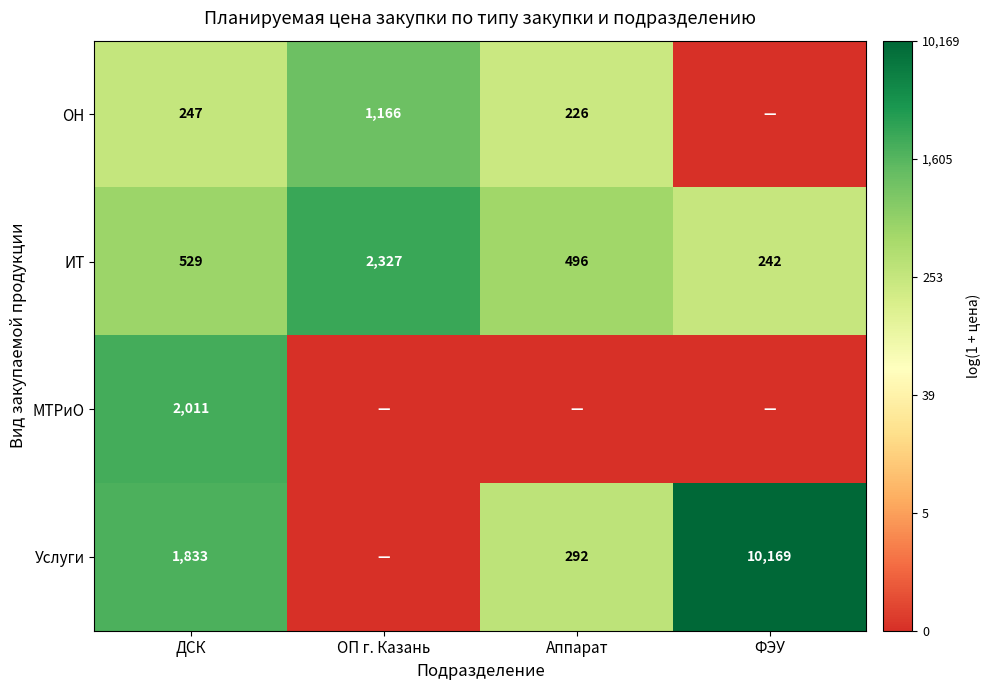

What is the sum of the ИТ values at ОП г. Казань and Аппарат?

2823